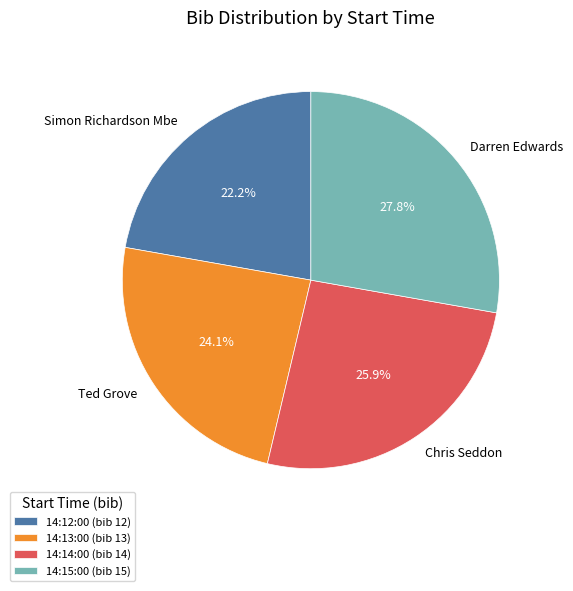

Is there a majority slice in this chart?

No